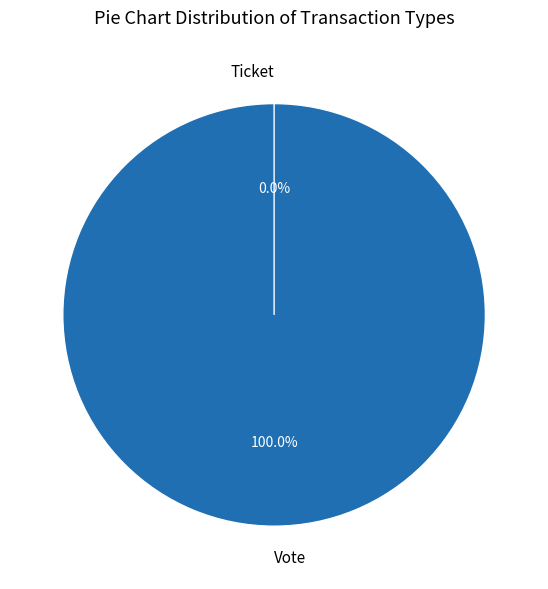

Which slice is the smallest?

Ticket